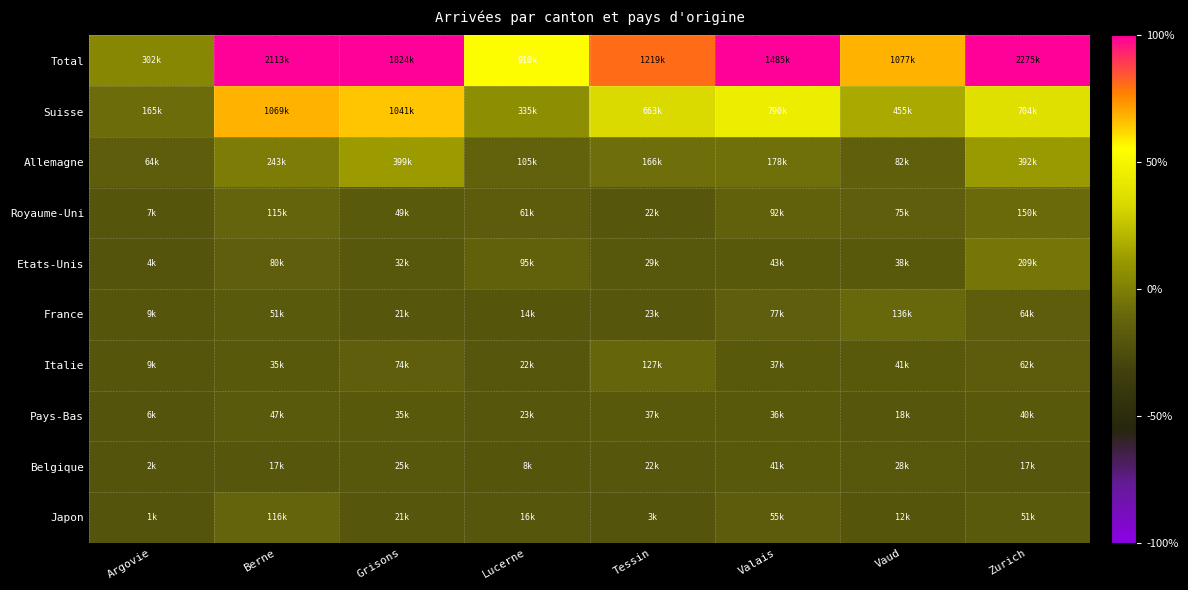

Which series changed the most between Argovie and Valais?

Total